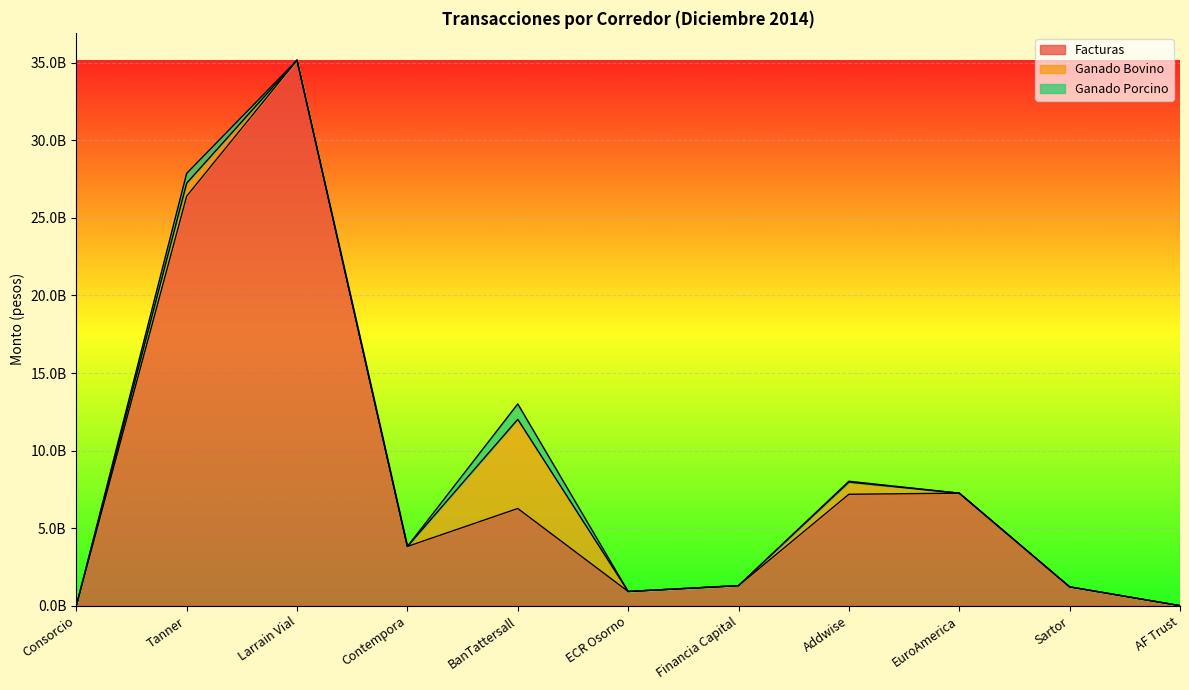

What is the maximum value shown in the chart?

35167288269